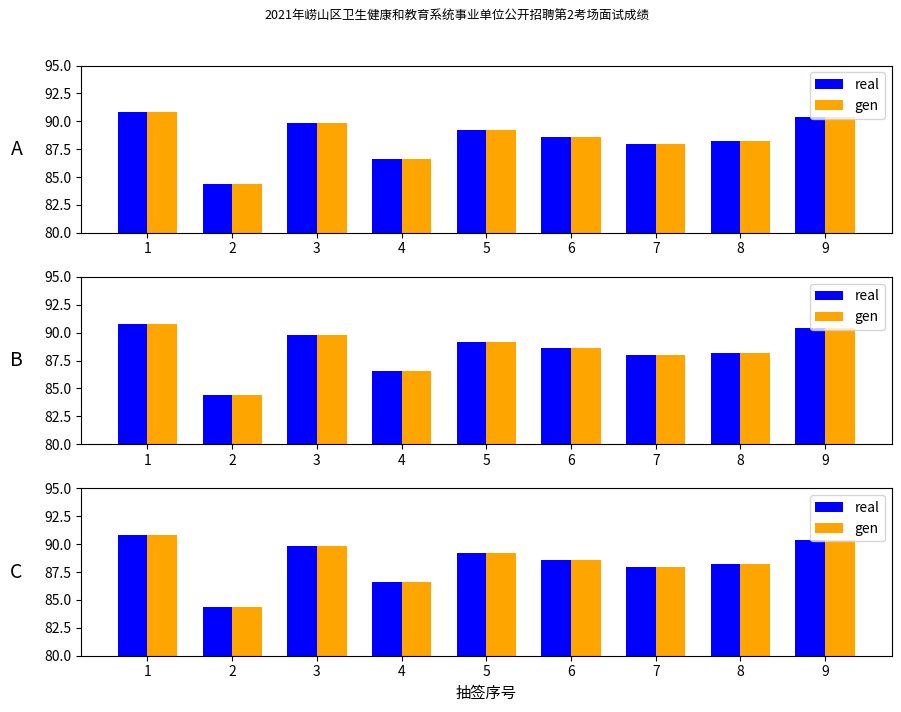

What is the value of the real bar at the 1st from the left?

90.8